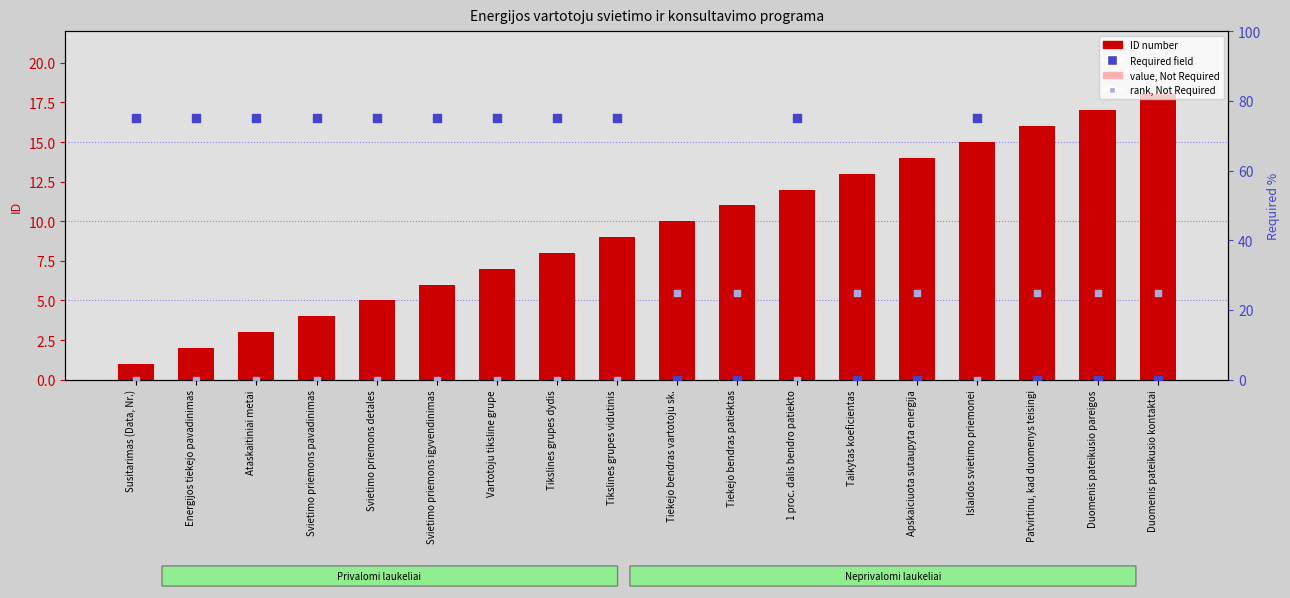

At which category is the sum across all series the highest?

Islaidos svietimo priemonei